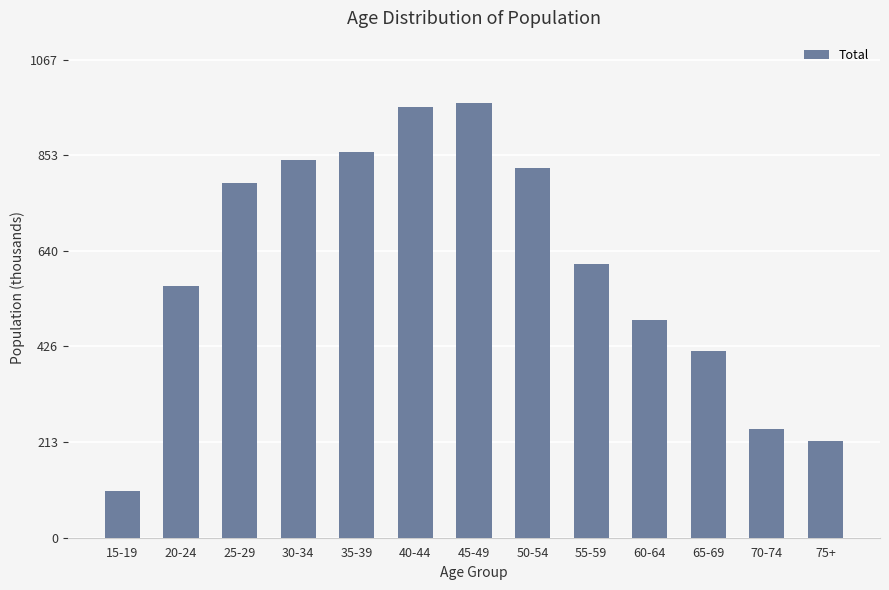

Where does the data first go above 610?

25-29